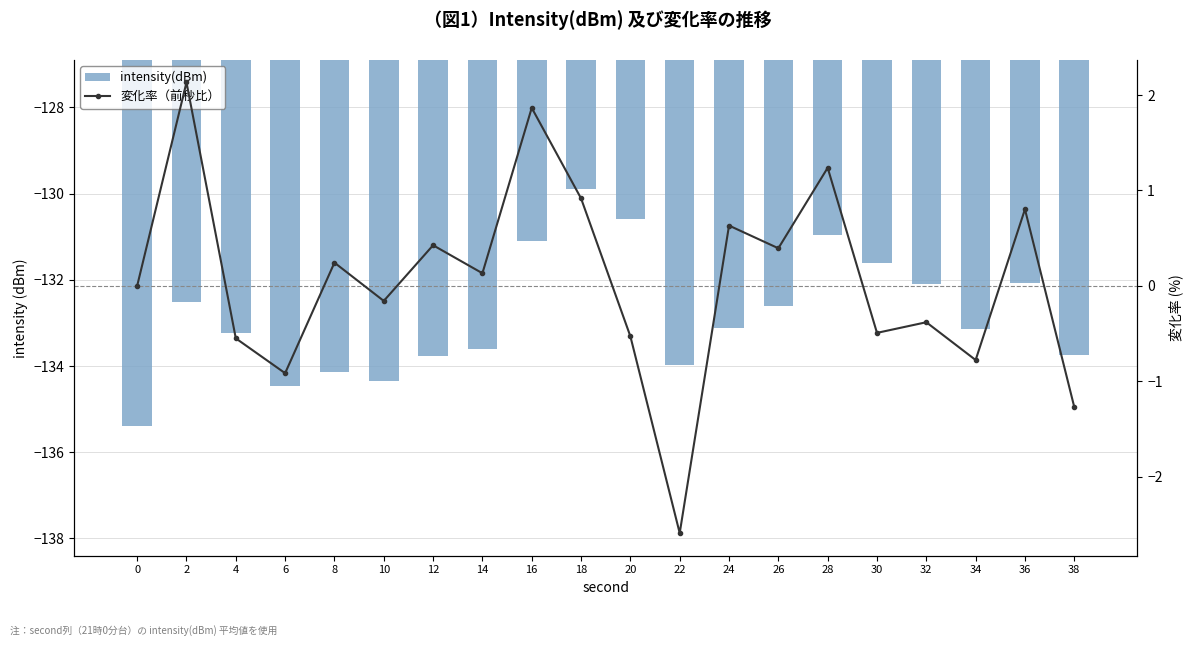

Which series has the largest range (max minus min)?

intensity(dBm)